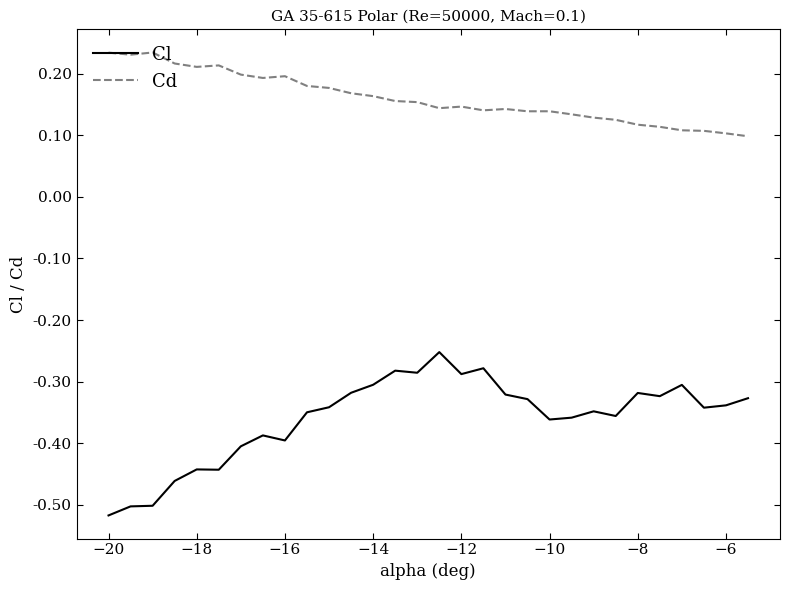

What are all the series names shown in the legend?

Cl, Cd